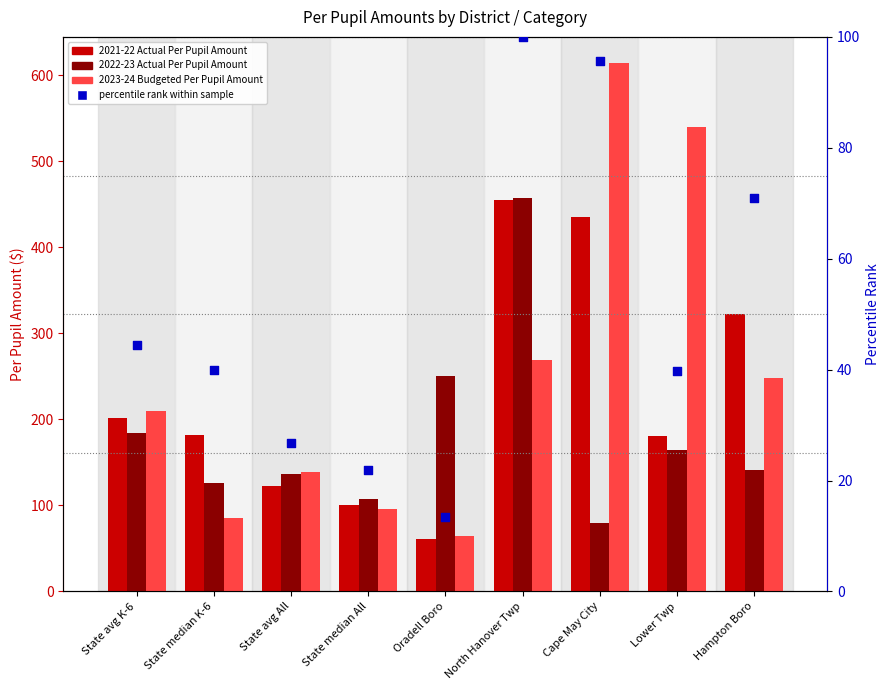

Which series has the largest total across all categories?

2023-24 Budgeted Per Pupil Amount